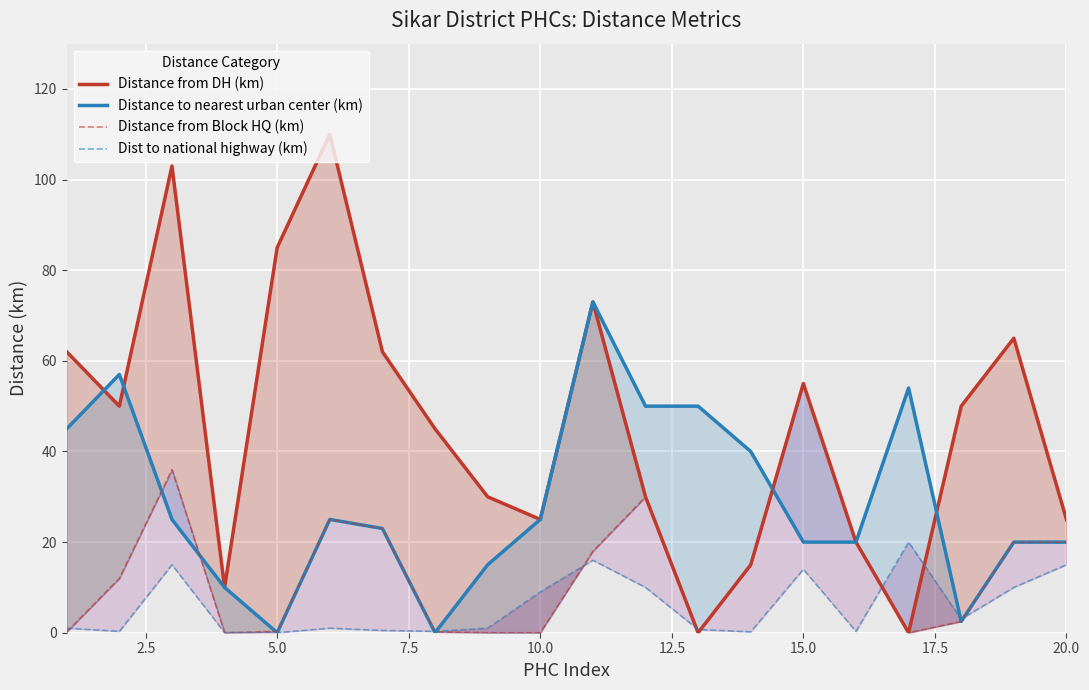

Rank the series by their maximum value, from highest to lowest.

Distance from DH (km), Distance to nearest urban center (km), Distance from Block HQ (km), Dist to national highway (km)